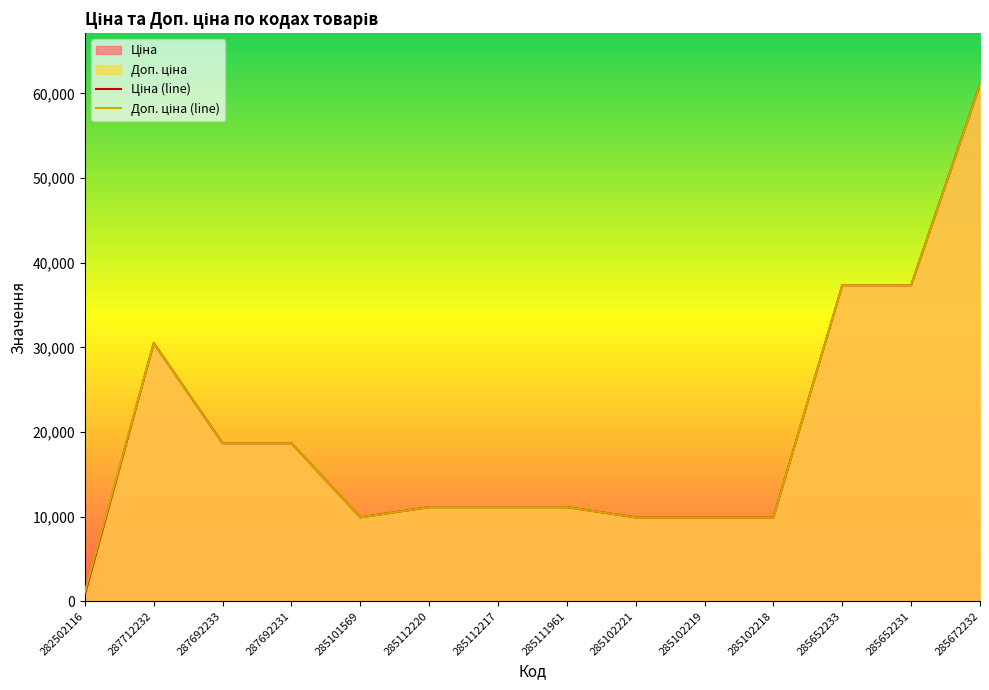

How many interior local valleys does the Ціна series have?

1